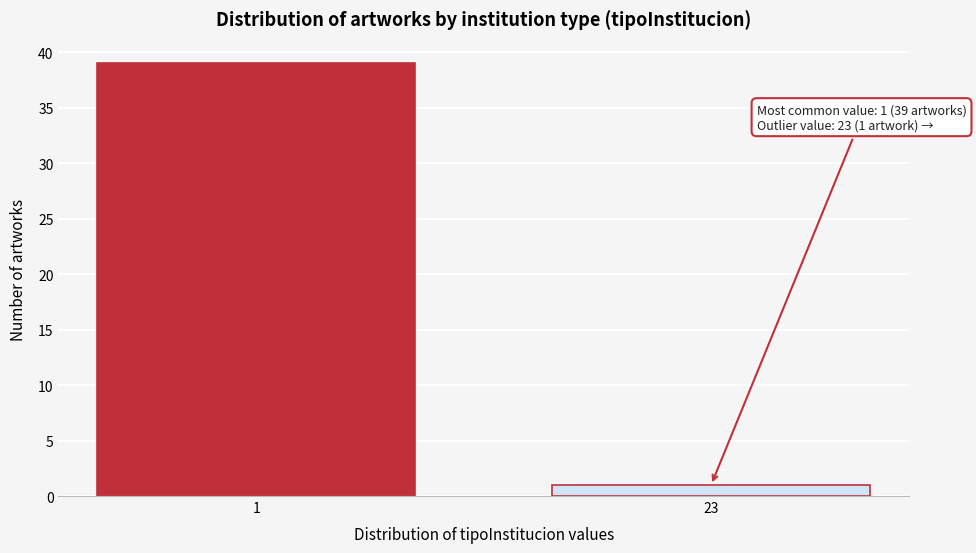

Reading left to right, what are all the values shown in this chart?

1=39	23=1